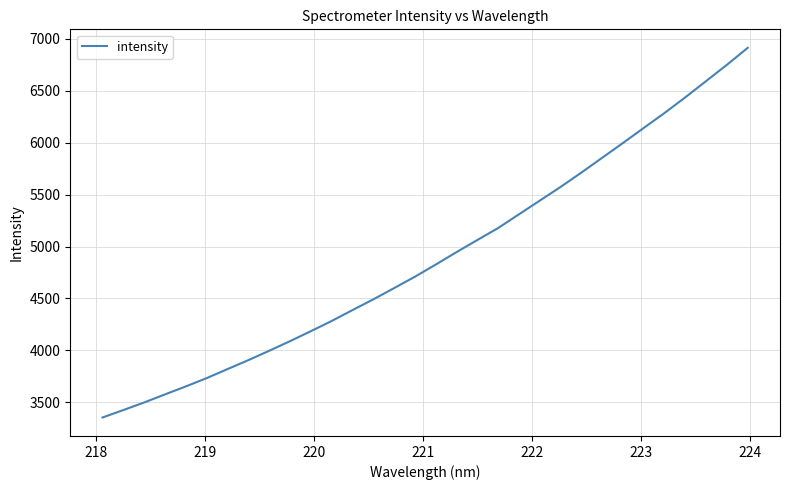

What is the smallest value displayed?

3355.2